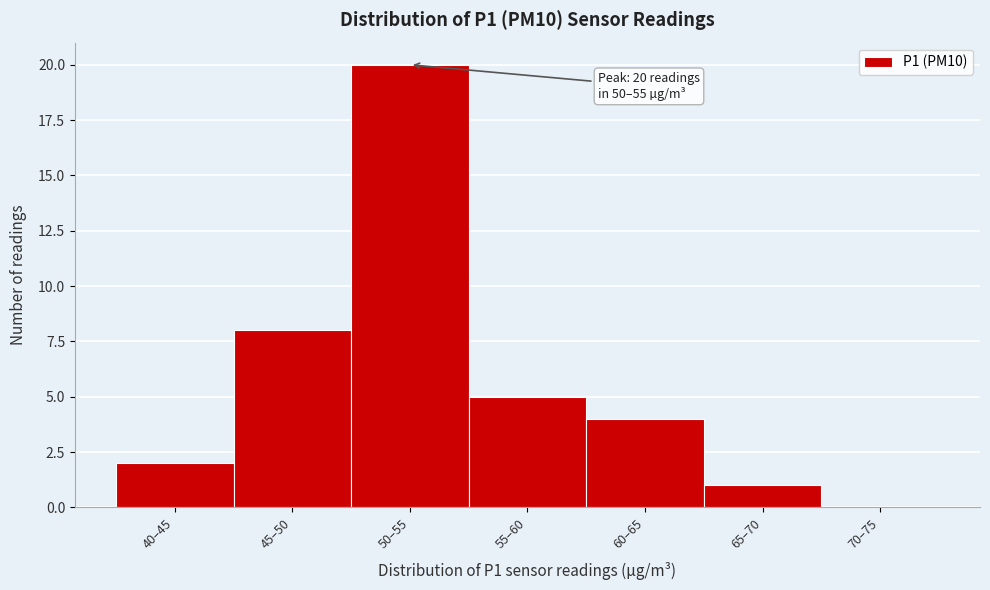

Reading left to right, list all the values displayed in this chart.

40–45=2	45–50=8	50–55=20	55–60=5	60–65=4	65–70=1	70–75=0